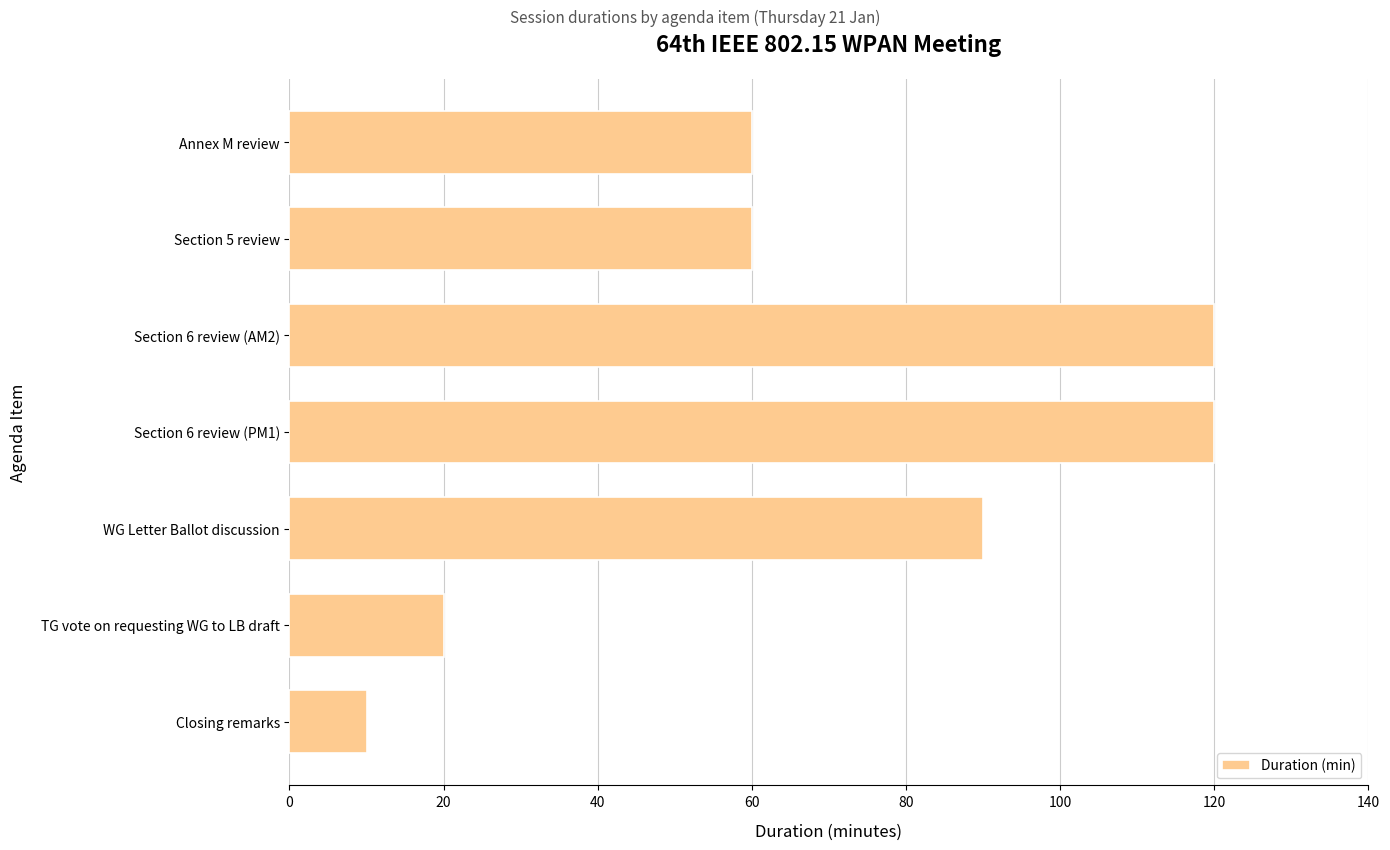

Between Section 6 review (PM1) and TG vote on requesting WG to LB draft, which is larger?

Section 6 review (PM1)